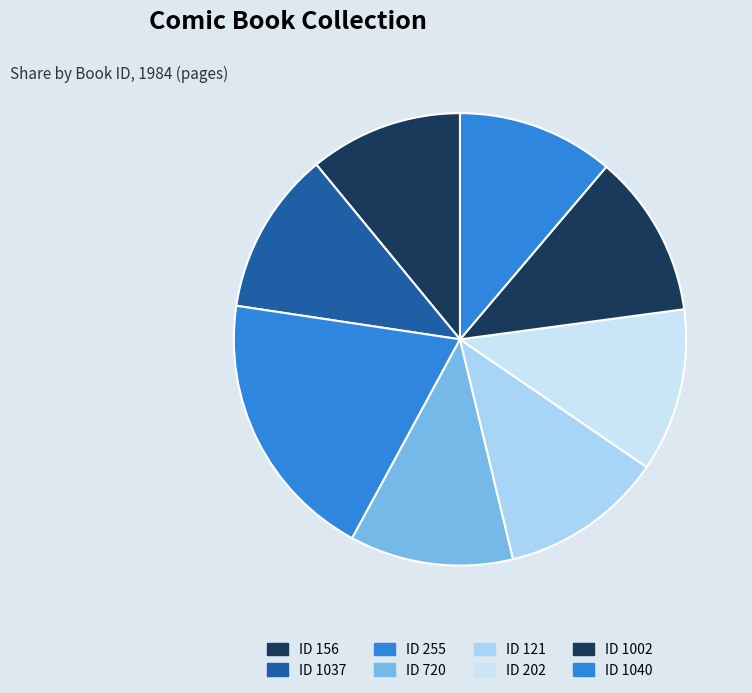

What is the largest slice in the pie chart?

ID 255